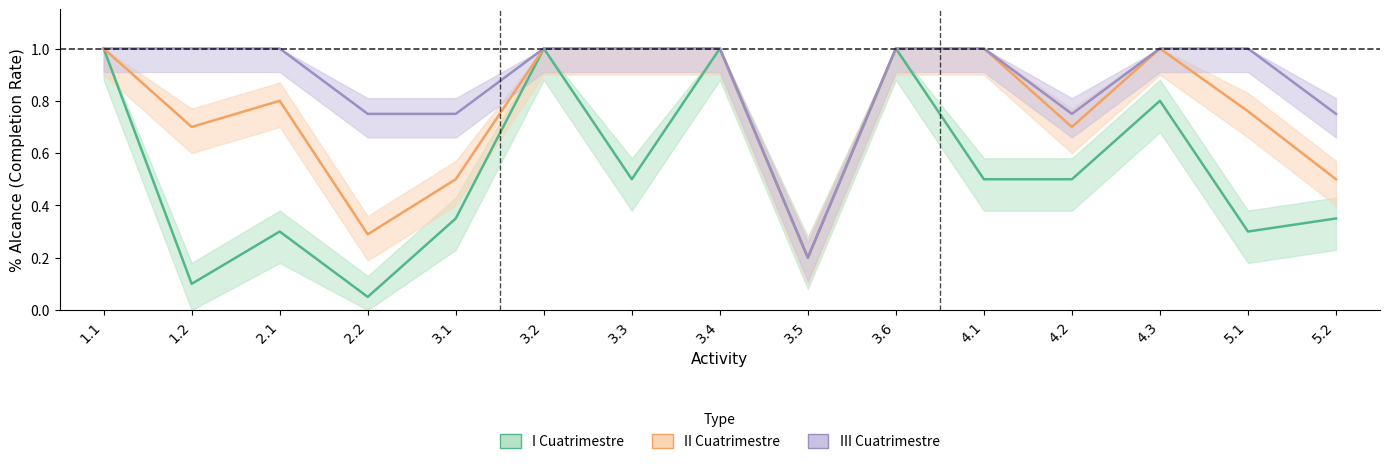

At which category is the sum across all series the highest?

1.1